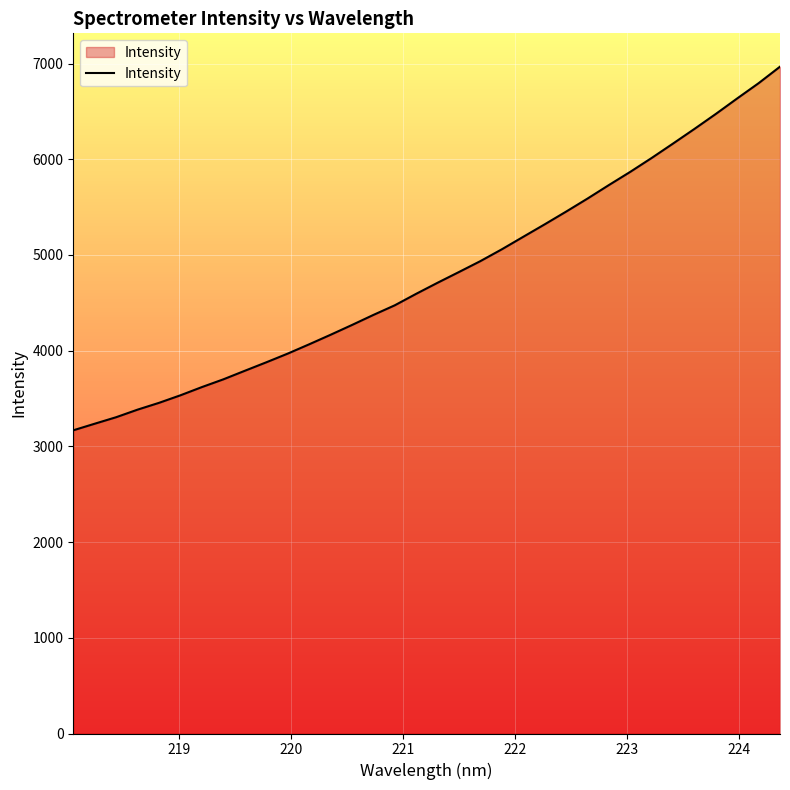

What is the smallest value displayed?

3168.1